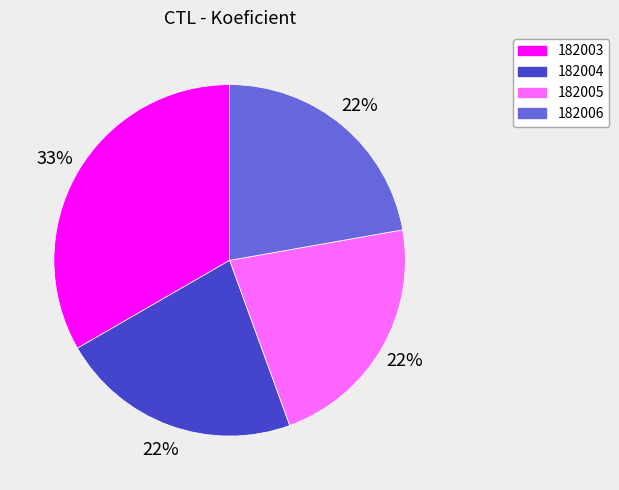

Approximately how many times larger is the value at 182006 compared to 182003?

0.7